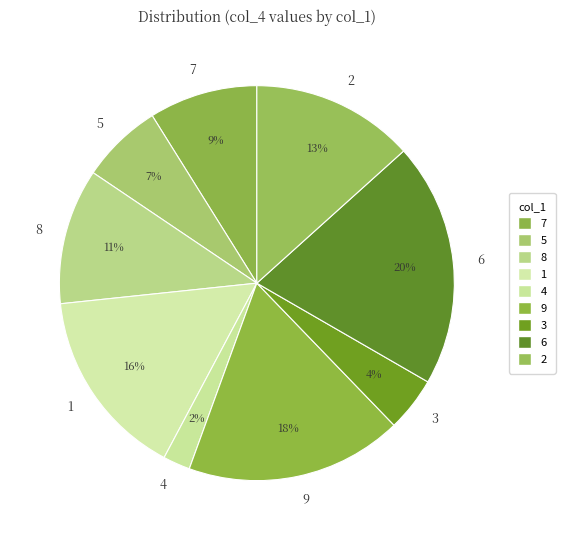

What is the ratio of the value at 6 to the value at 8?

1.8